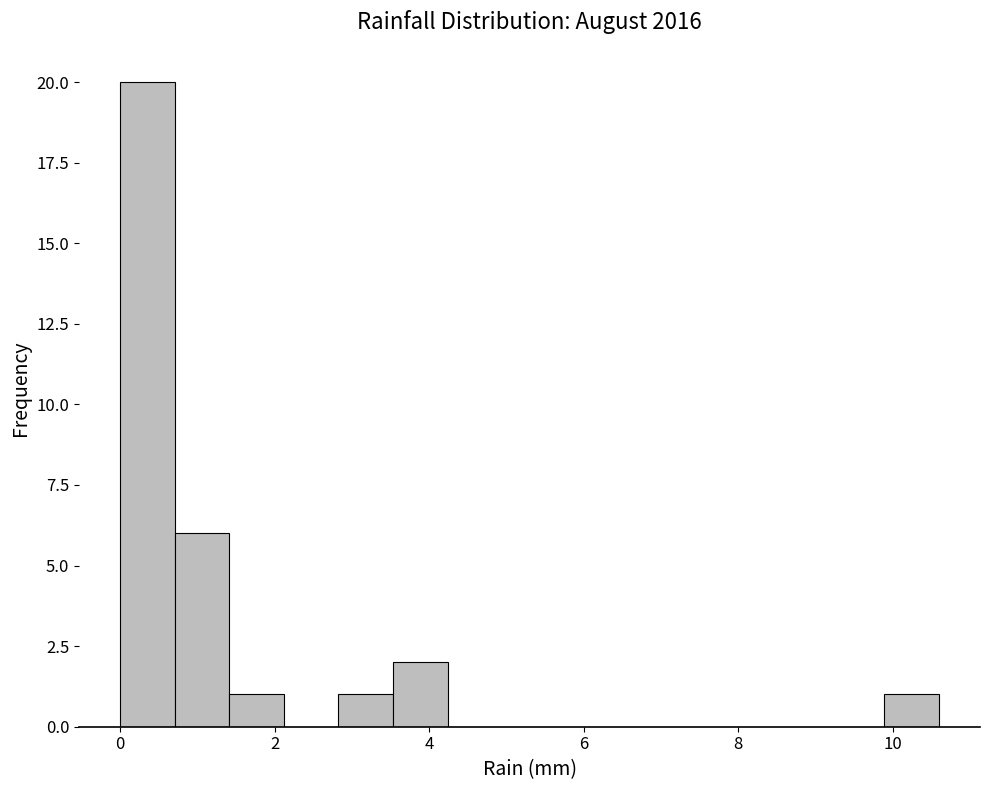

Read against the x-axis, roughly where is the centre of the tallest bar?

0.4